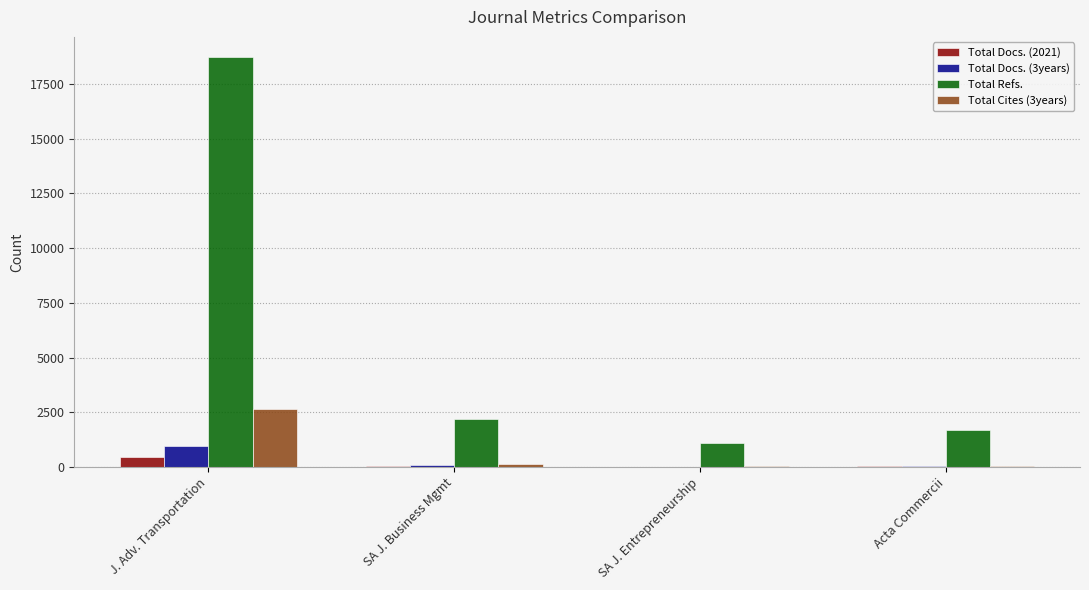

Between J. Adv. Transportation and SA J. Business Mgmt, which series saw the biggest shift?

Total Refs.